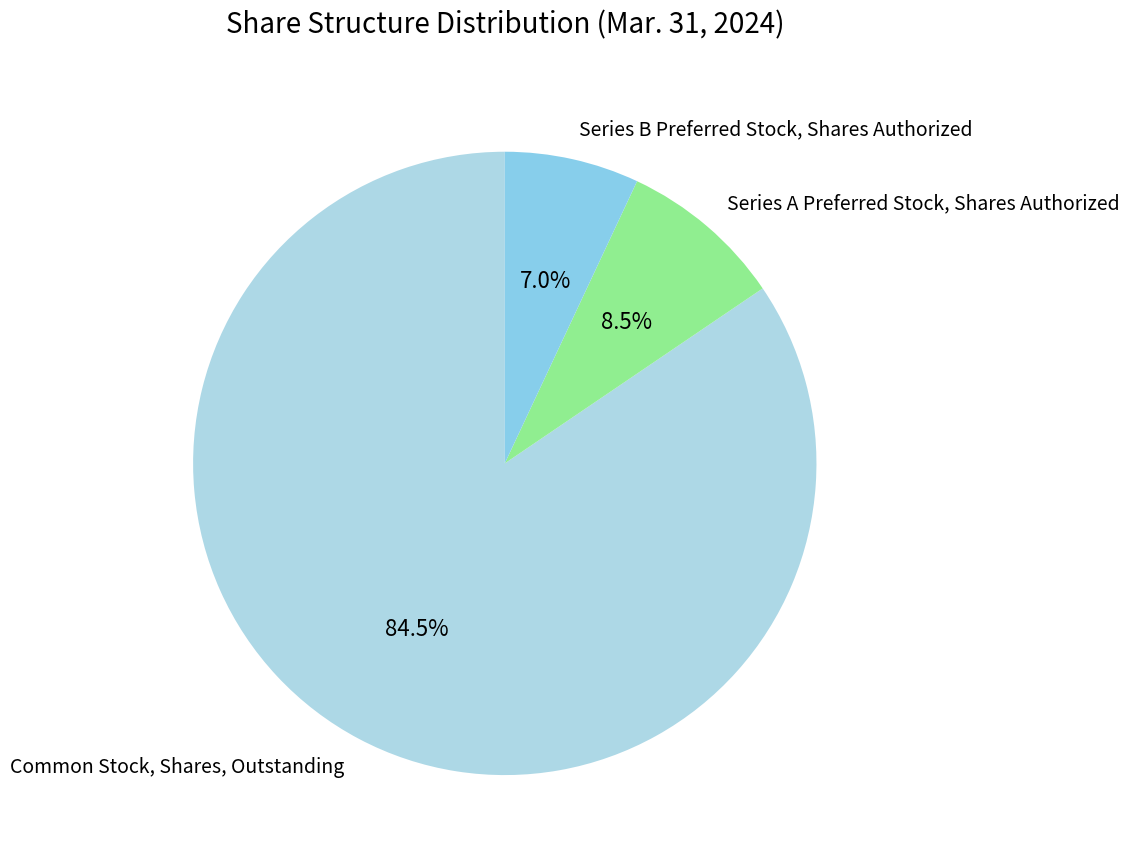

Which category accounts for the majority?

Common Stock, Shares, Outstanding